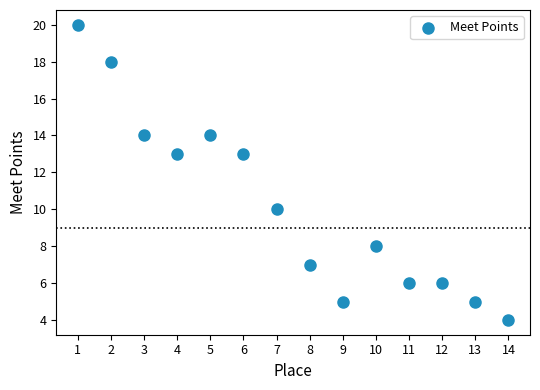

What is the range of Y values (max minus min)?

16